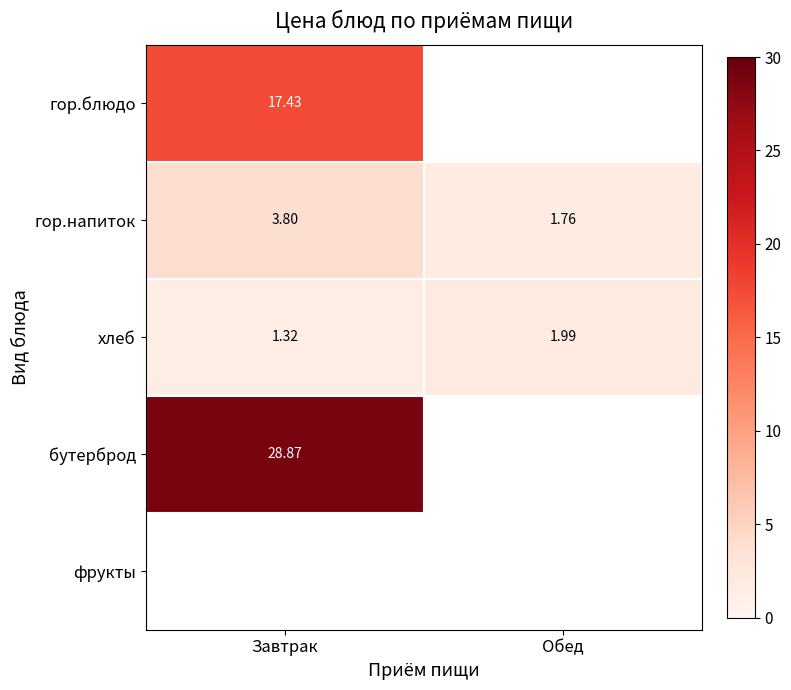

Where does the гор.напиток series first go above 3?

Завтрак